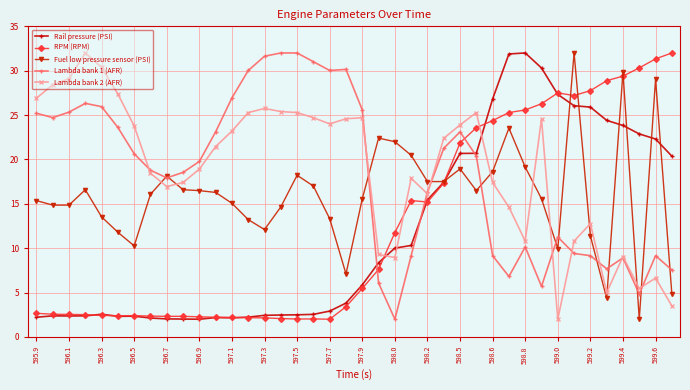

Which series has the largest total across all categories?

Lambda bank 2 (AFR)